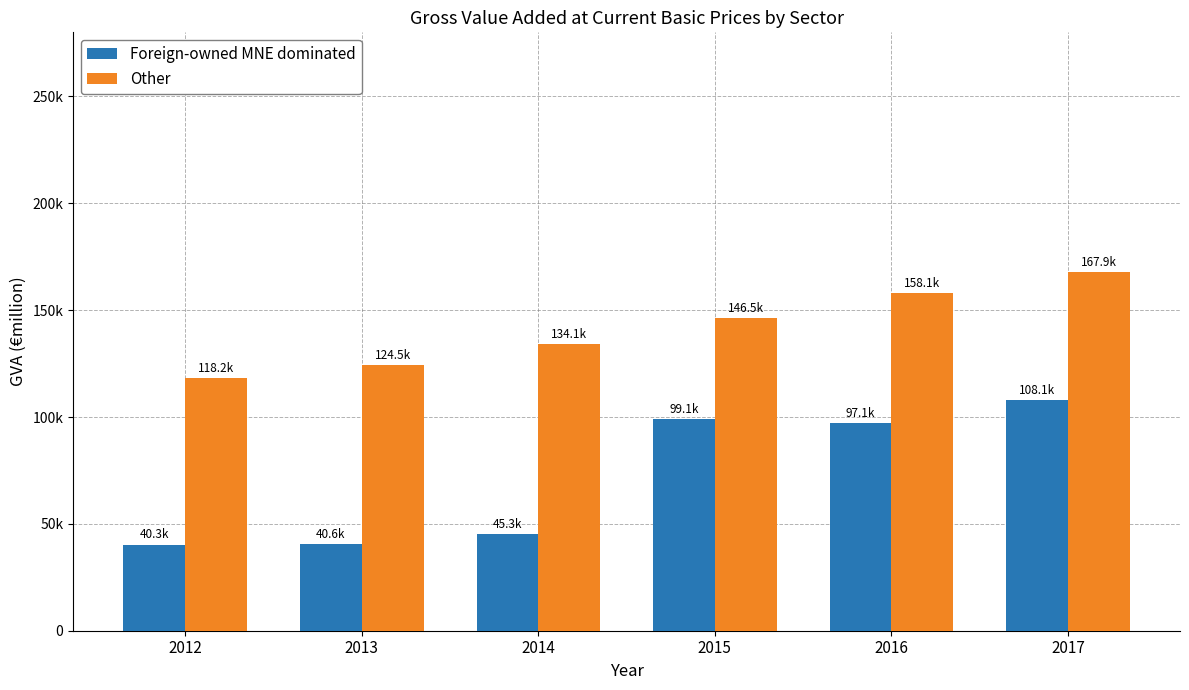

Read the Other value at 2015.

146456.5